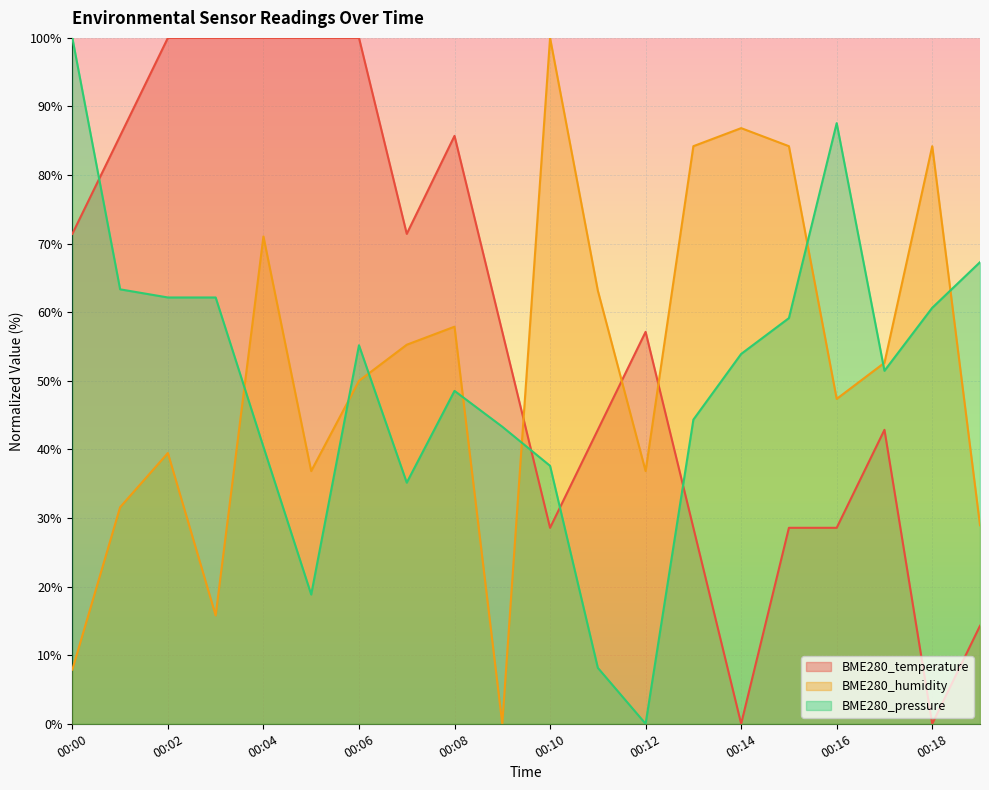

Is it true that BME280_pressure equals 40.4 at 00:04?

True